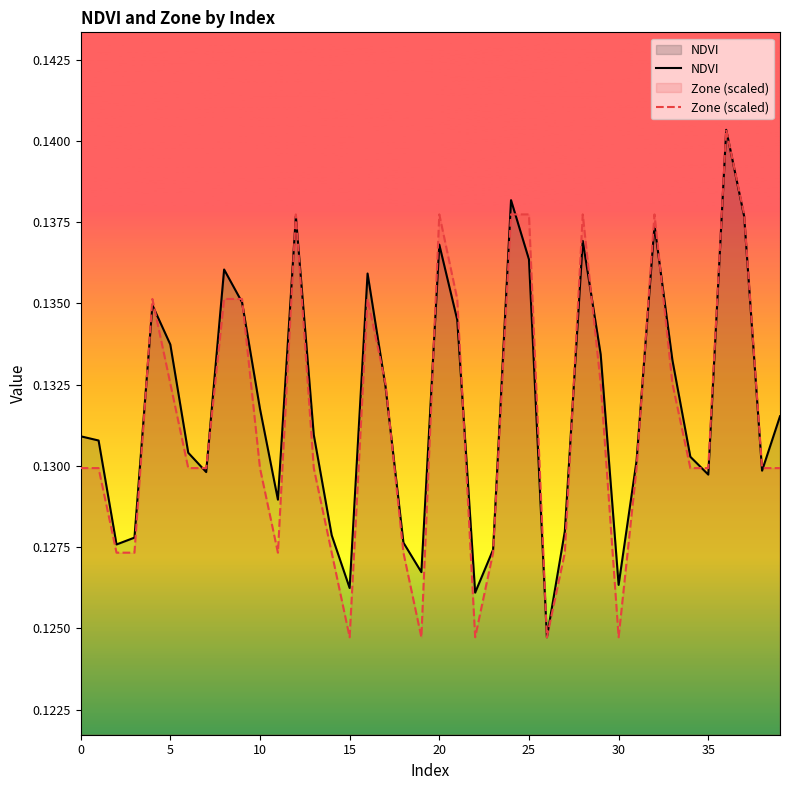

True or false: NDVI and Zone (scaled) cross at least once.

True